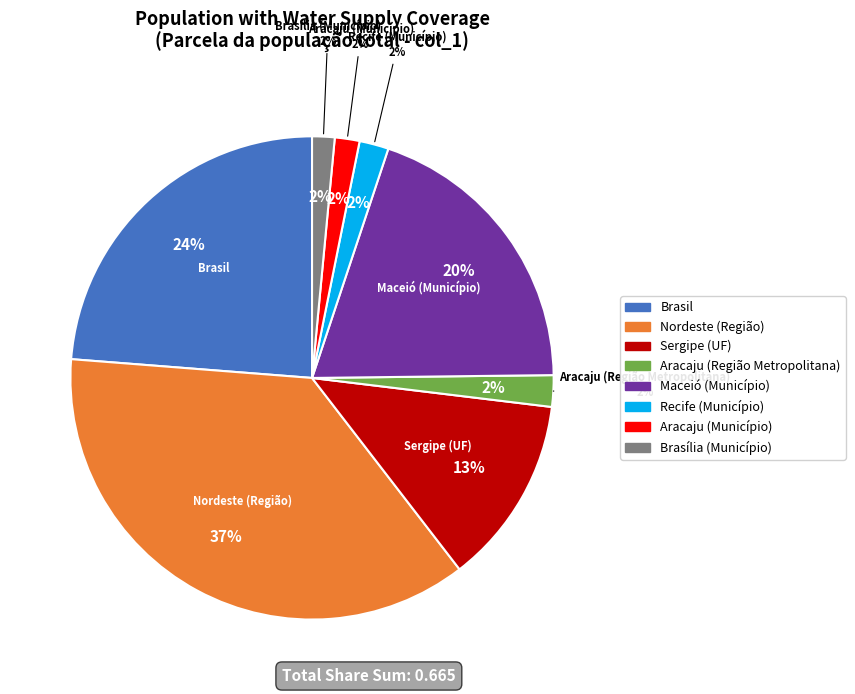

What percentage is the Brasil slice, to the nearest percent?

24%